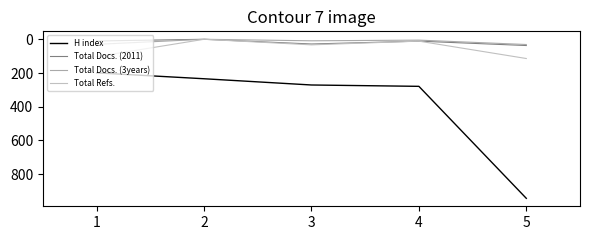

What is the total value across all series at 2?

234